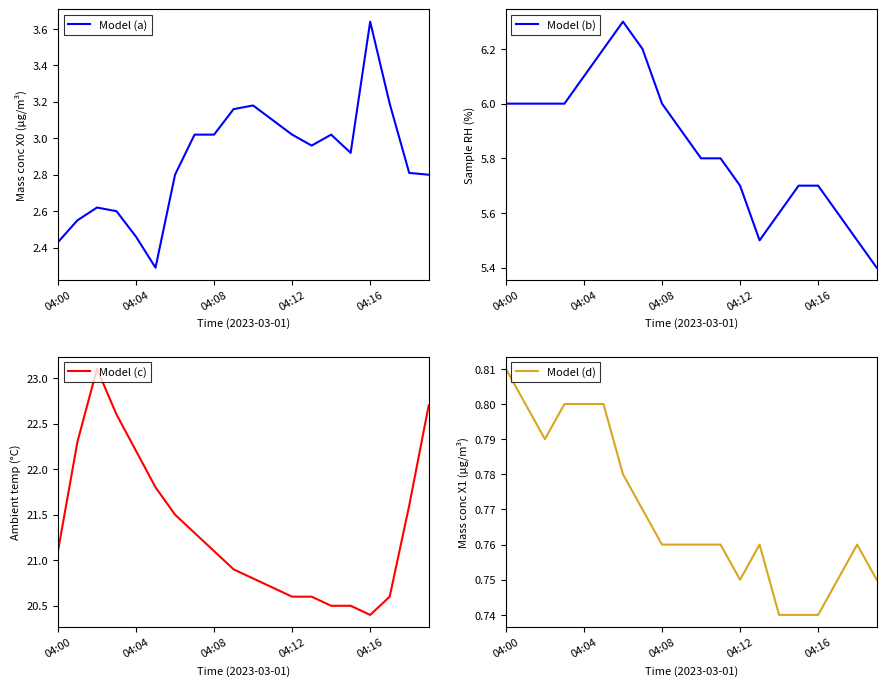

Is it true that Model (c) equals 22.7 at 19?

True